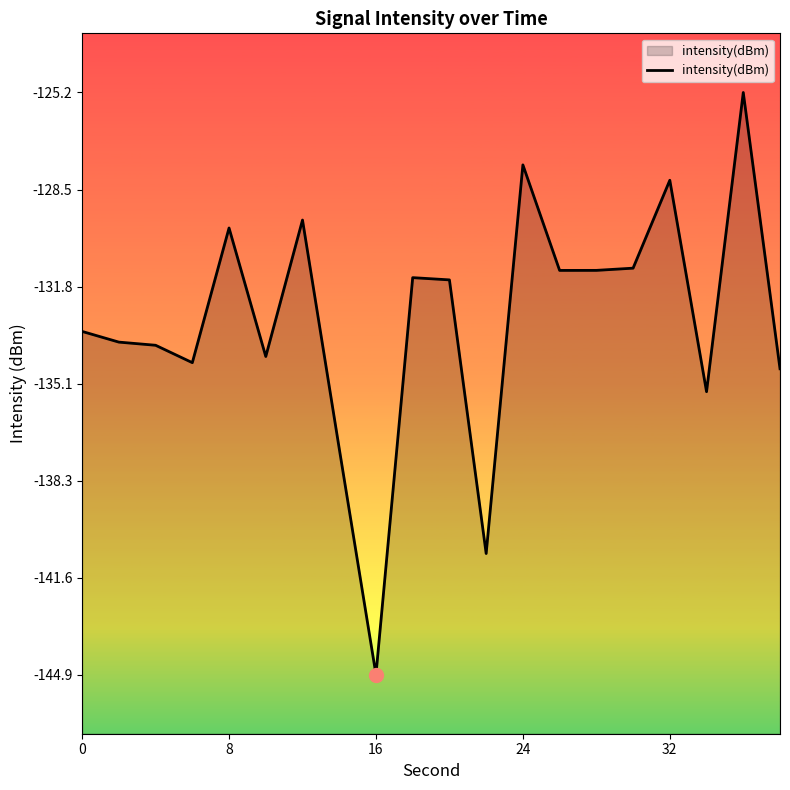

What is the value of the 19th point from the left?

-125.2